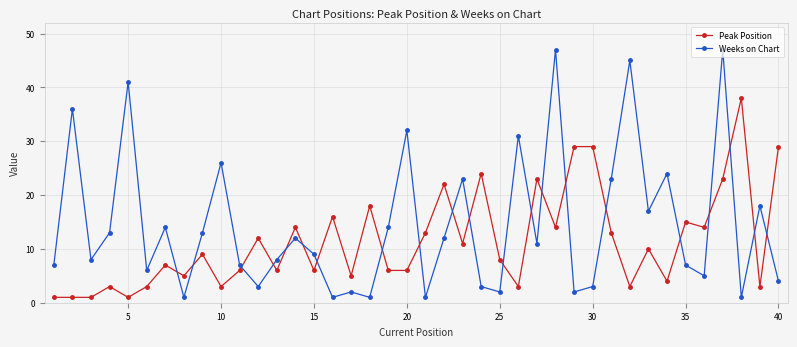

Reading left to right, transcribe all the data shown in this chart.

Peak Position: 1	1	1	3	1	3	7	5	9	3	6	12	6	14	6	16	5	18	6	6	13	22	11	24	8	3	23	14	29	29	13	3	10	4	15	14	23	38	3	29
Weeks on Chart: 7	36	8	13	41	6	14	1	13	26	7	3	8	12	9	1	2	1	14	32	1	12	23	3	2	31	11	47	2	3	23	45	17	24	7	5	47	1	18	4